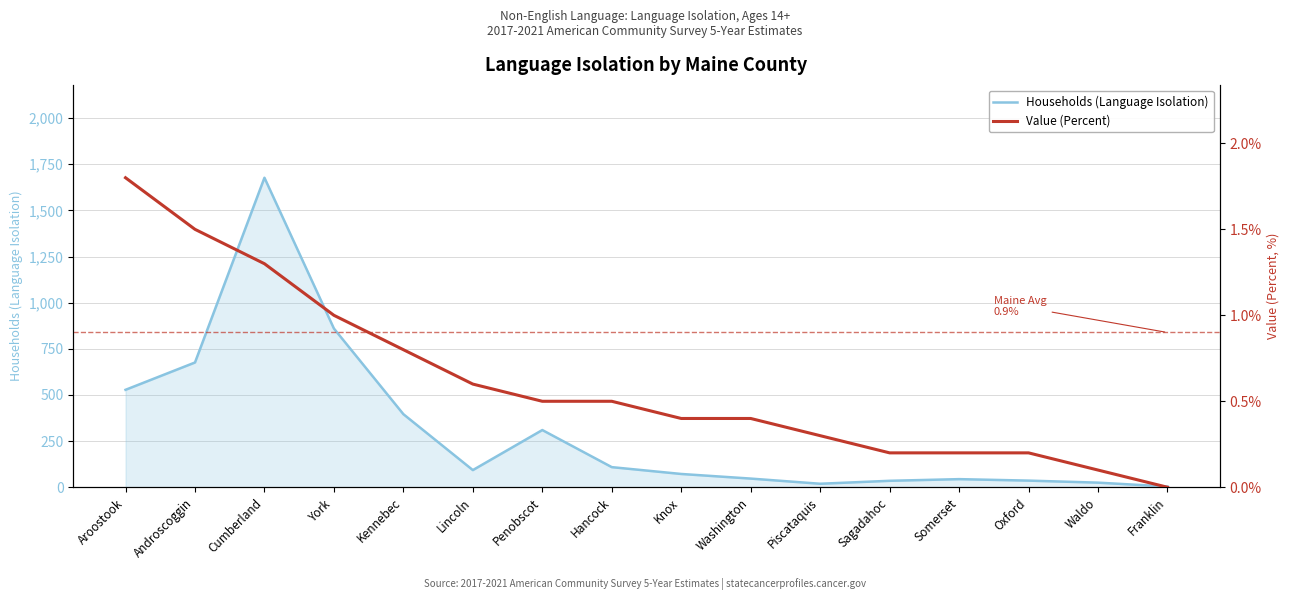

How many lines are shown in the chart?

2